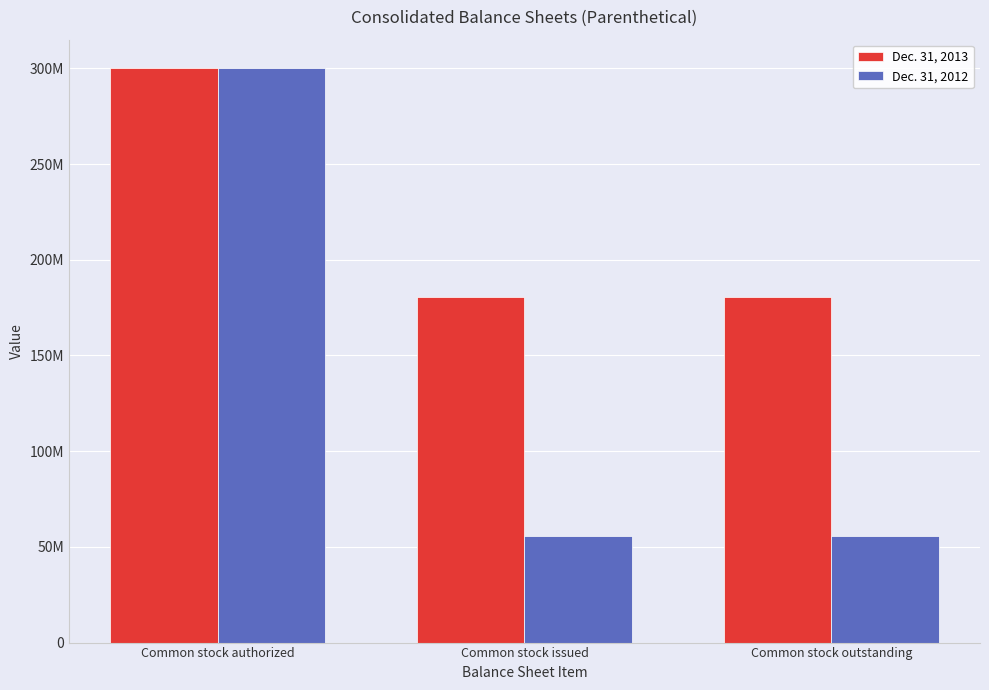

What are all the series names shown in the legend?

Dec. 31, 2013, Dec. 31, 2012